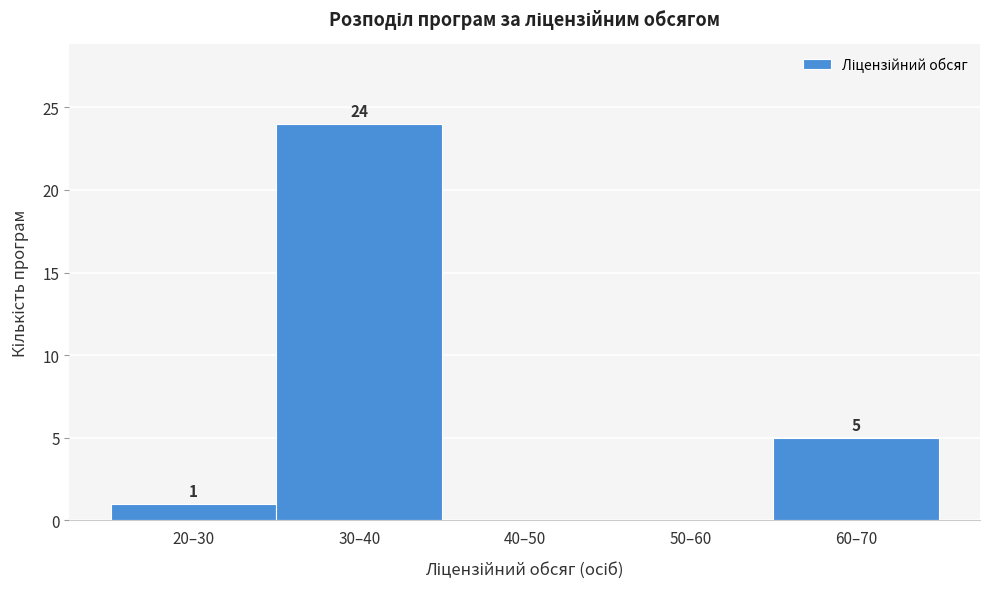

Reading right to left, list all the values displayed in this chart.

60–70=5	50–60=0	40–50=0	30–40=24	20–30=1